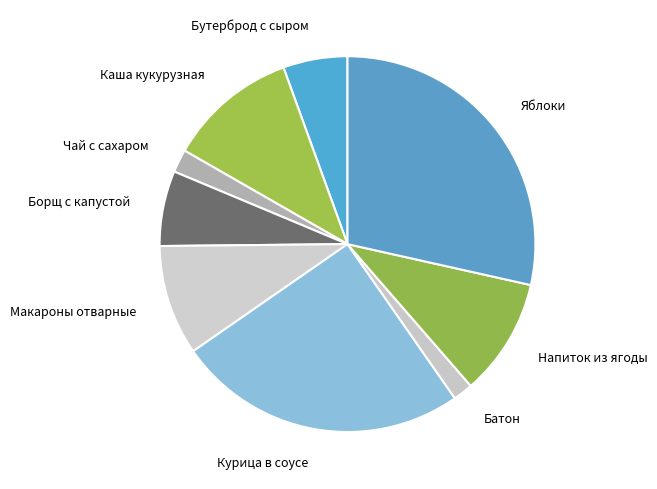

True or false: Каша кукурузная accounts for 11% of the total.

True